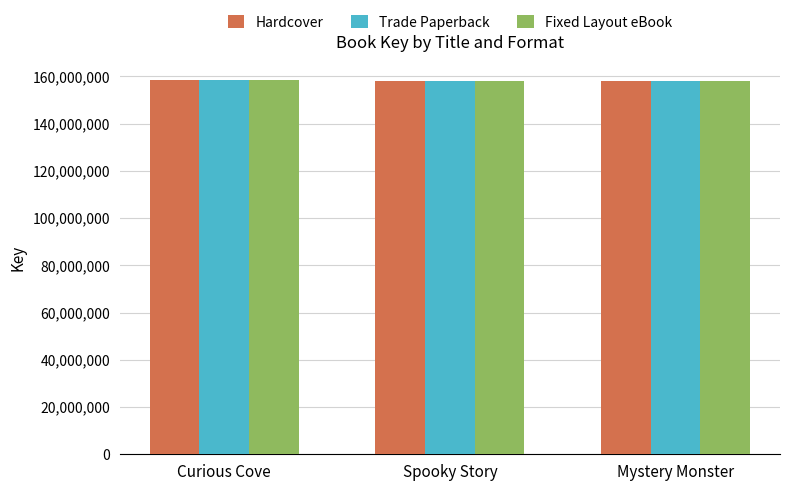

What is the total value across all series at Mystery Monster?

474868398